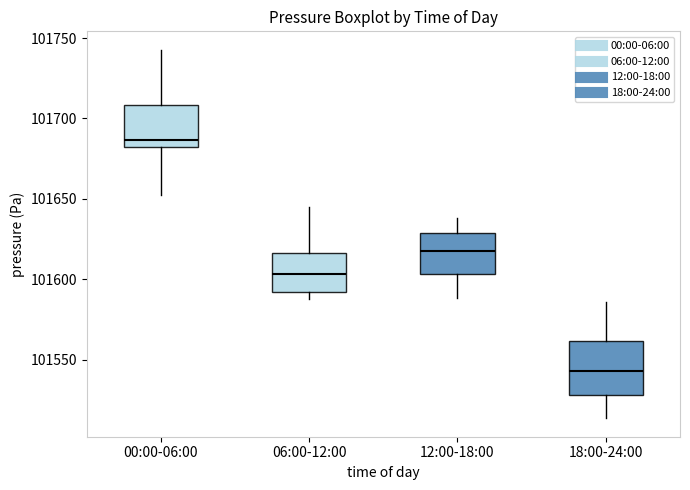

Where does the median line of the box for 18:00-24:00 sit on the y-axis? The values are not printed on the chart, so give them approximately, as read against the axis.

101545